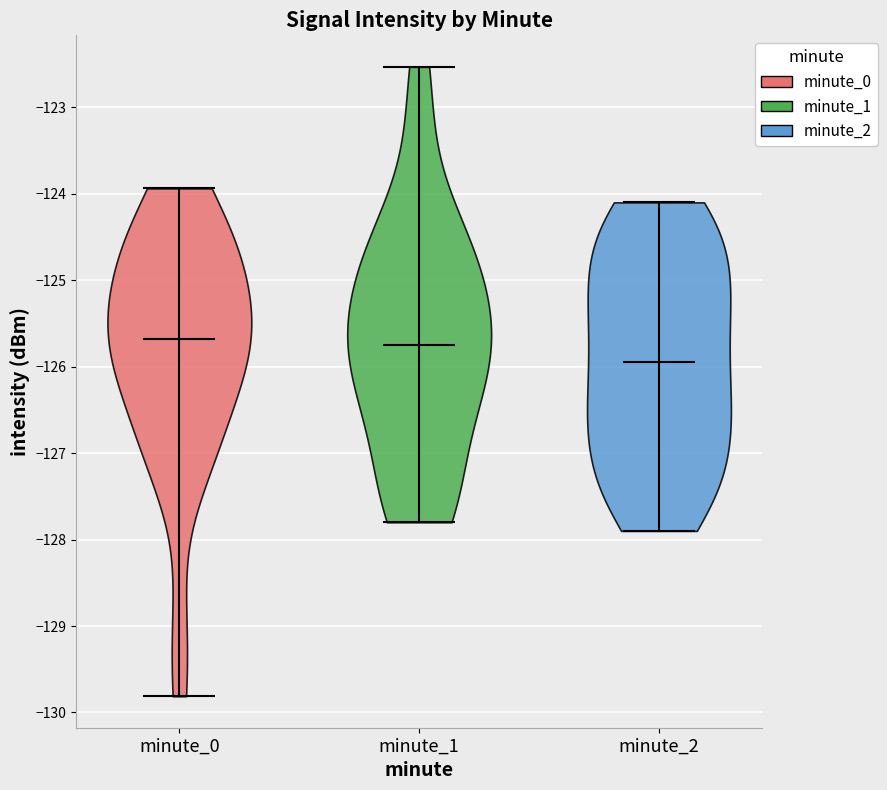

Which violin has the lowest median line?

minute_2